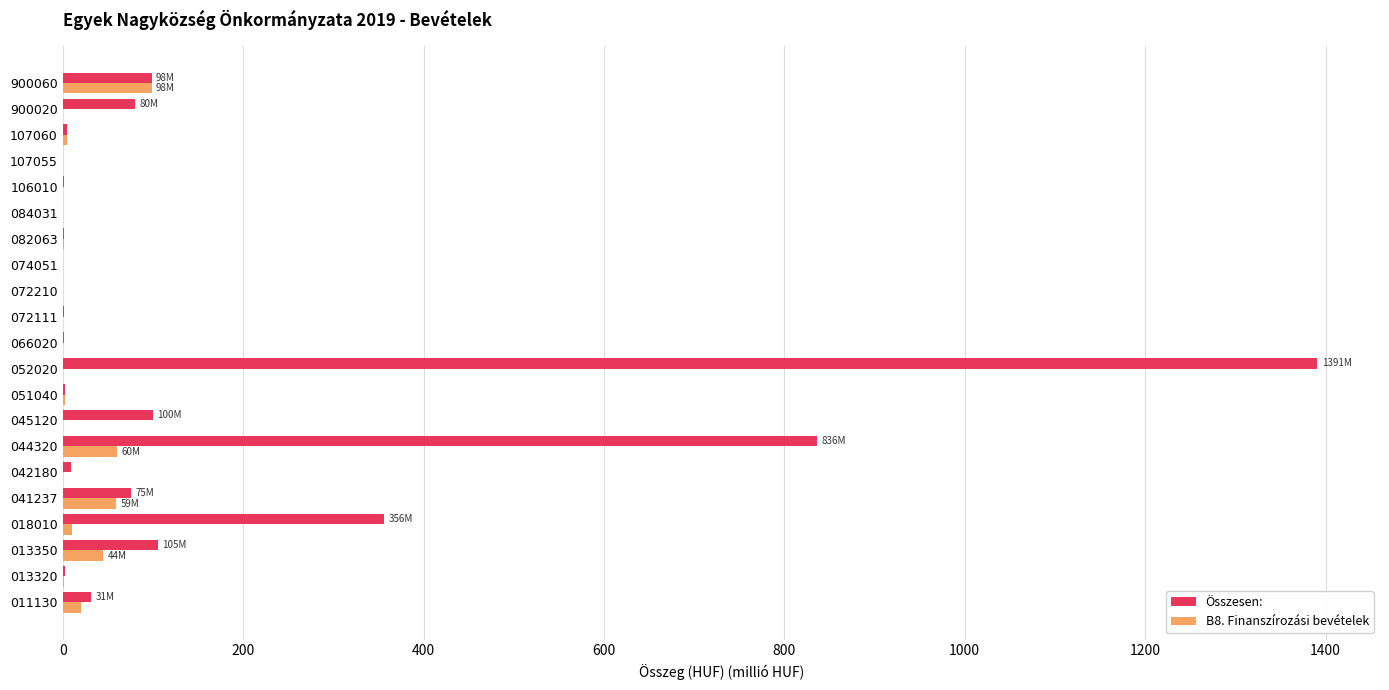

True or false: B8. Finanszírozási bevételek has a value of 59.6 at 044320.

True